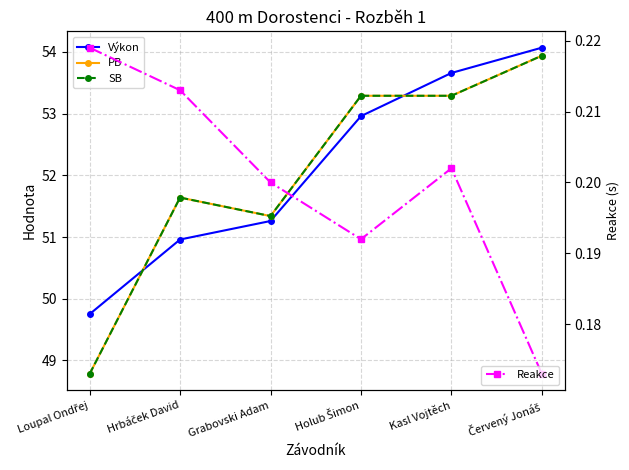

Is it true that PB equals 18.1 at Loupal Ondřej?

False